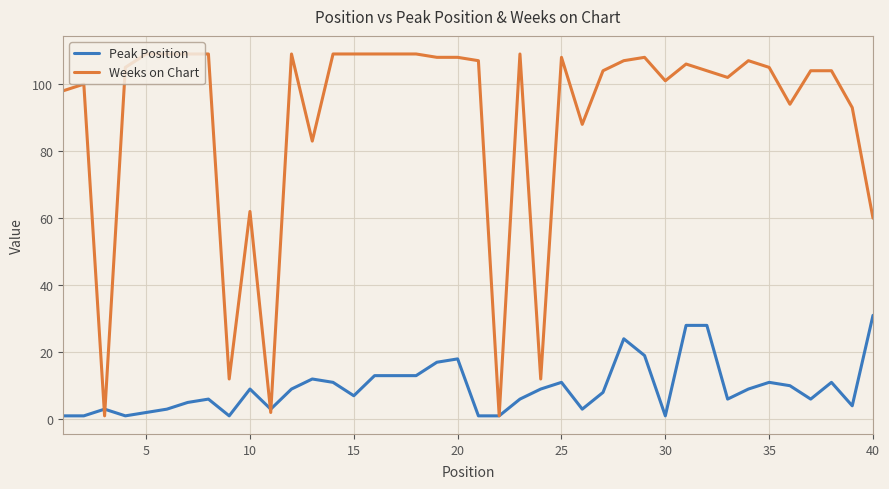

List the series in order of their peak value, highest first.

Weeks on Chart, Peak Position